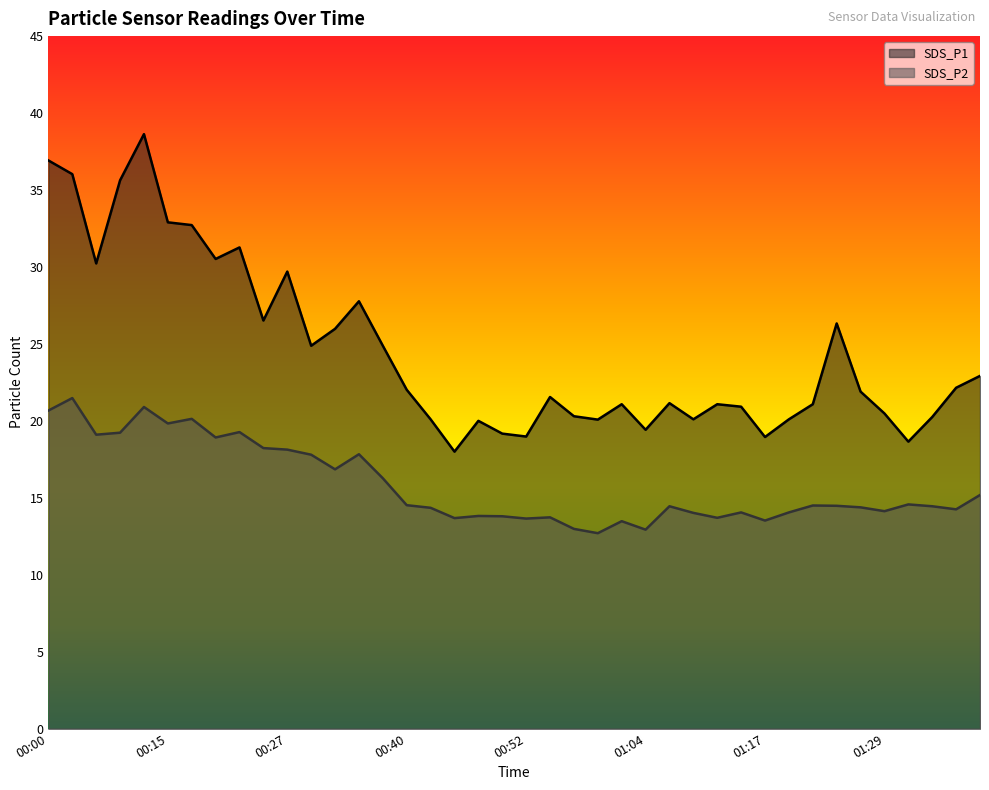

Rank the series by their maximum value, from lowest to highest.

SDS_P2, SDS_P1